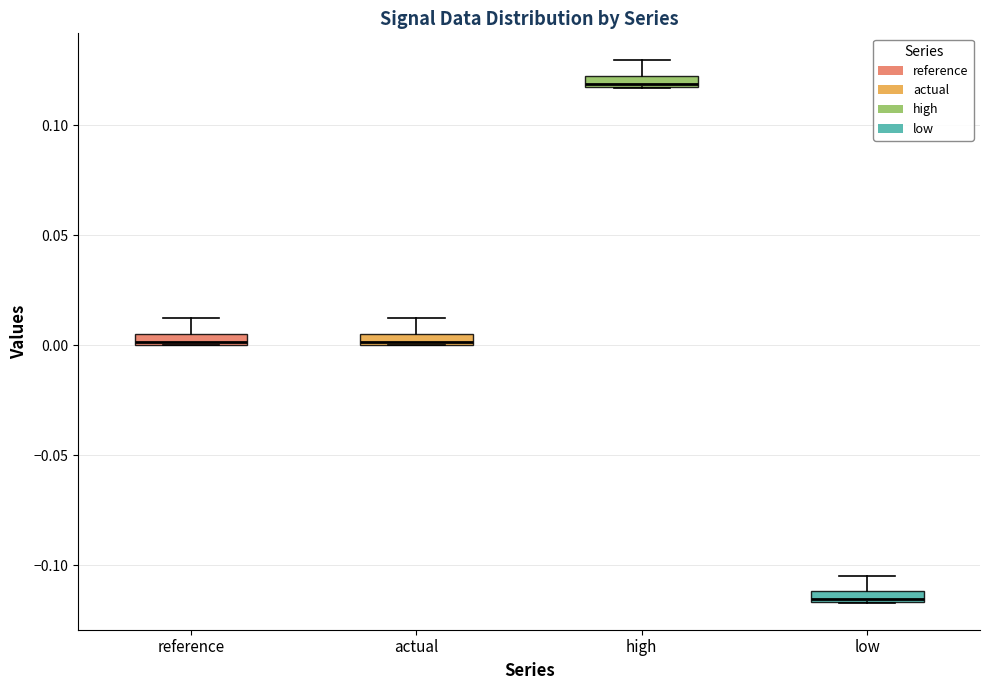

Which box's median line is the lowest?

low